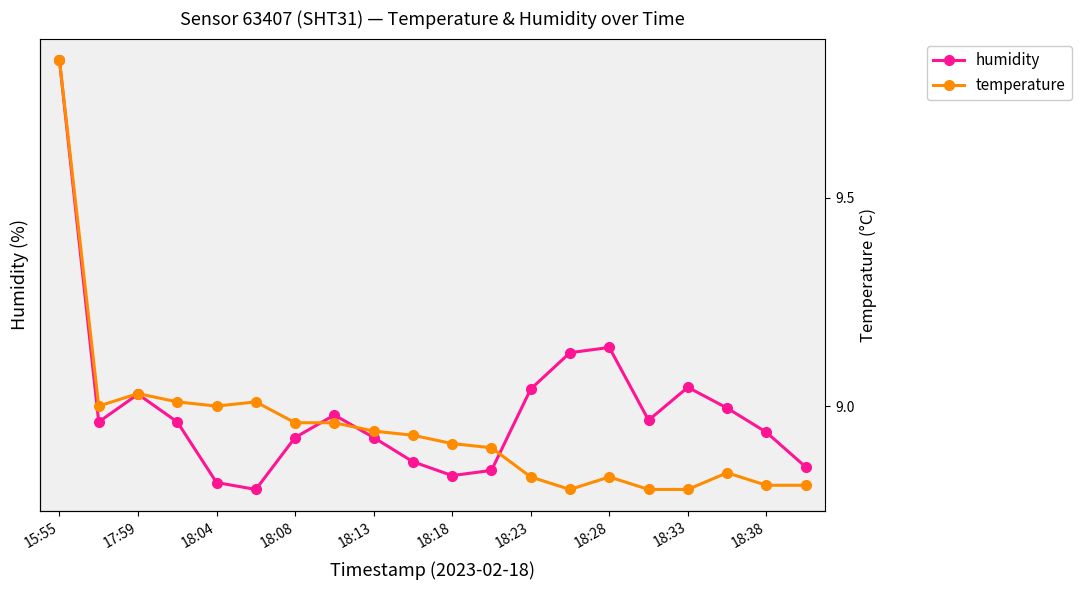

Between 18:08 and 18:33, which series saw the biggest shift?

humidity